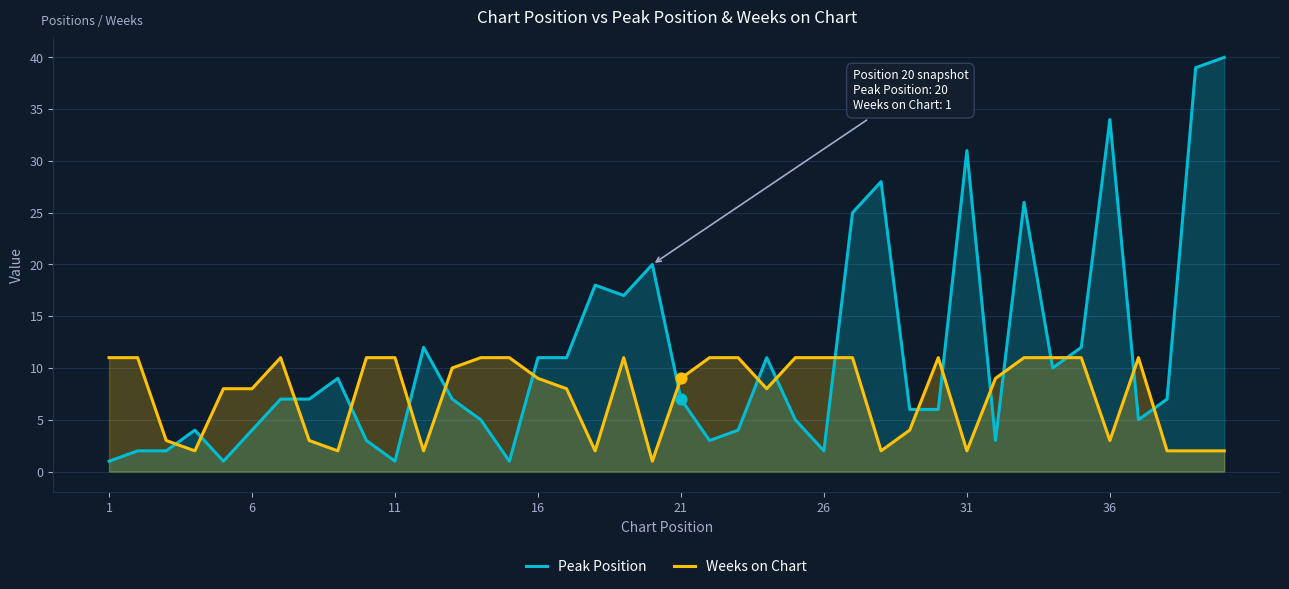

Which series reaches the maximum Y coordinate?

Peak Position